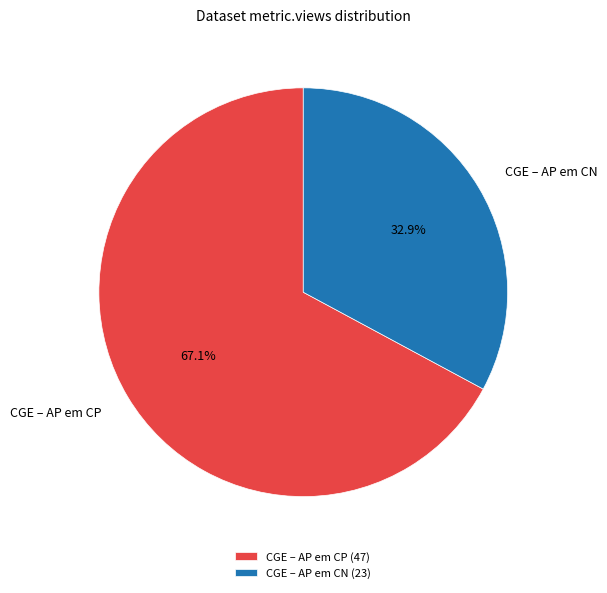

Is it true that CGE – AP em CP is 67% of the pie?

True